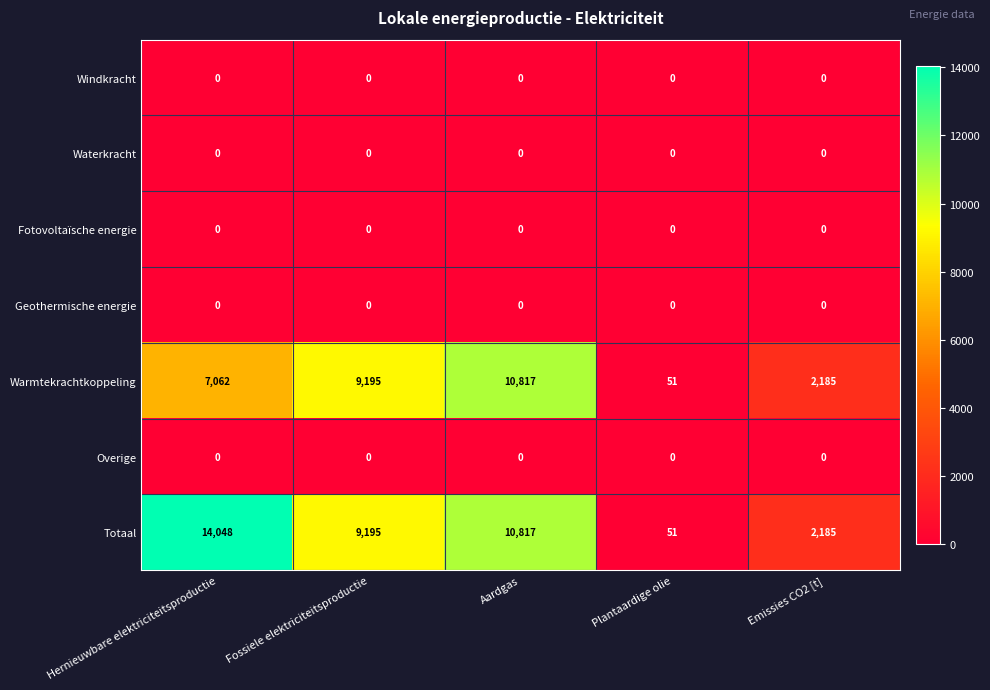

At which category is the sum across all series the highest?

Aardgas